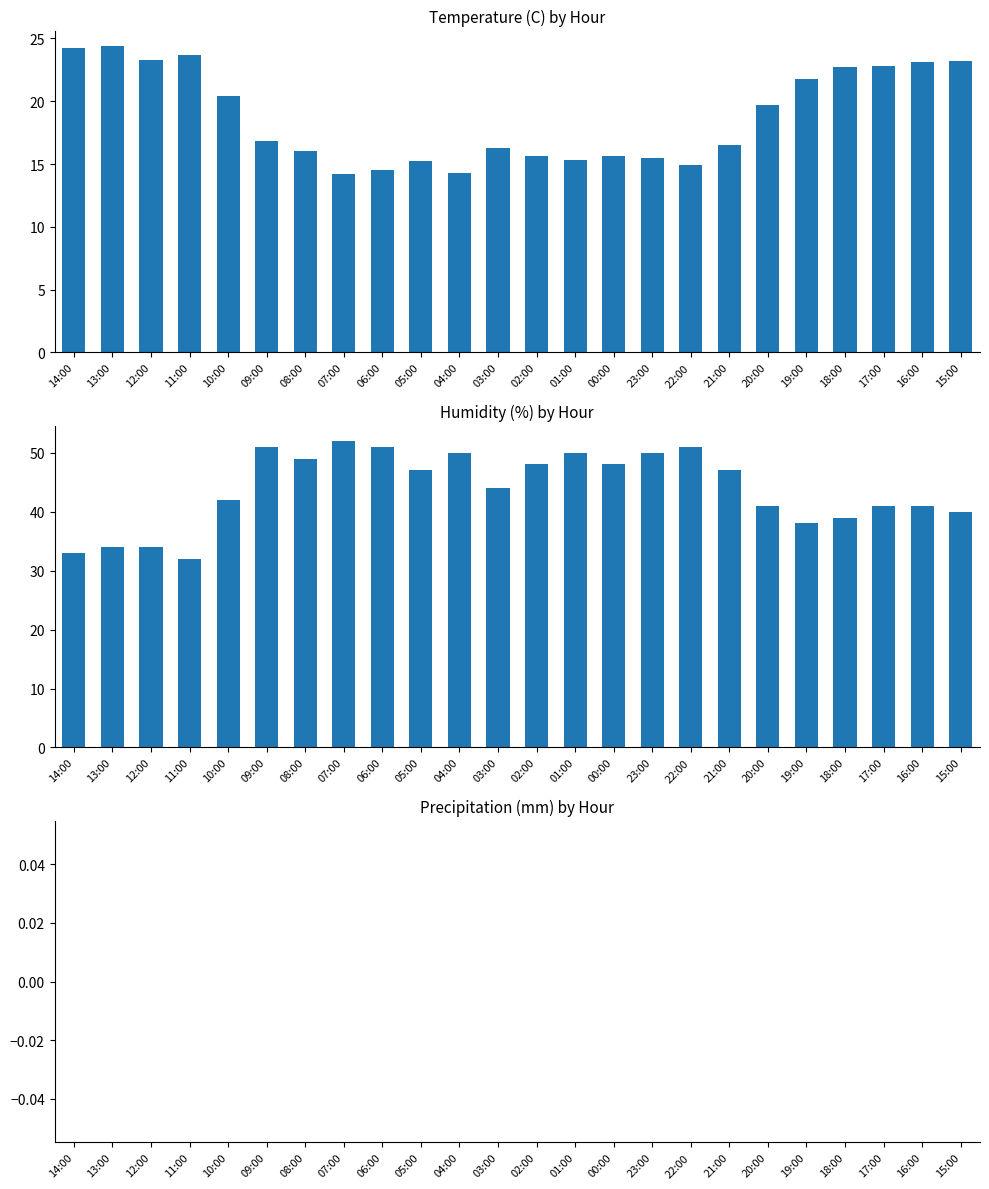

How many groups of bars are there?

24